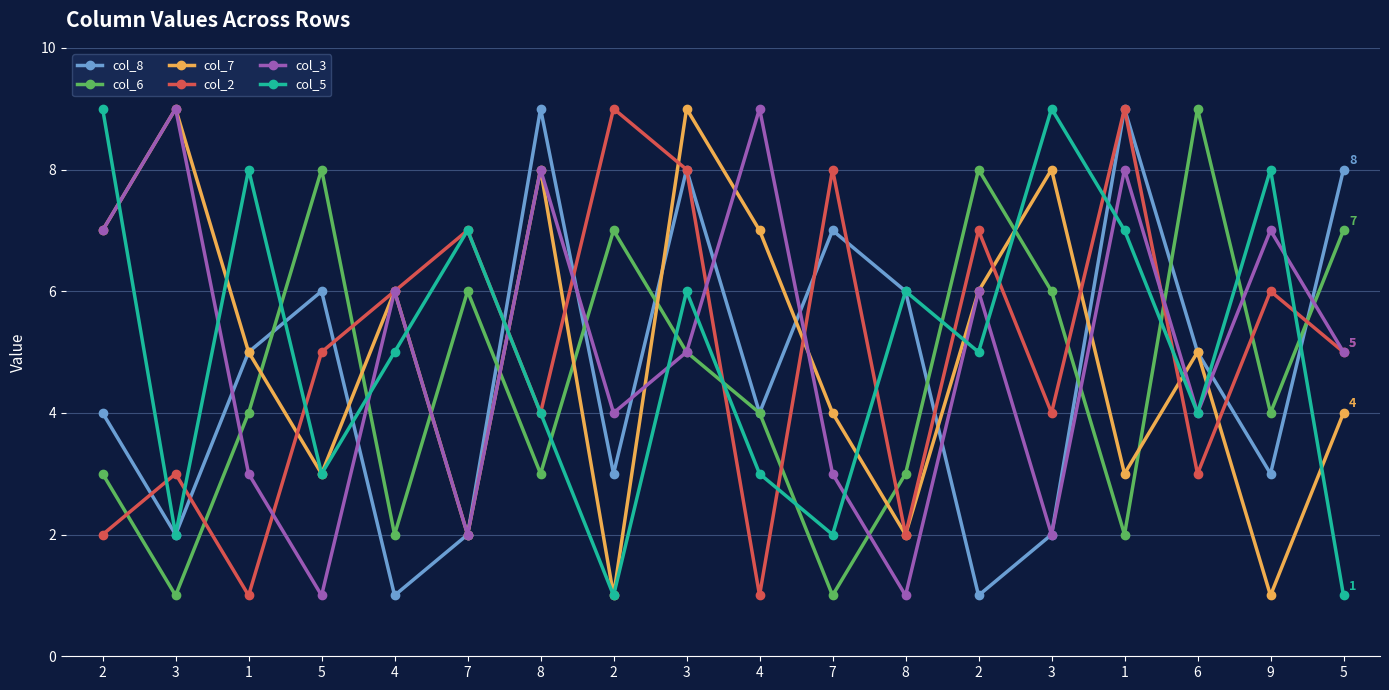

How many lines are shown in the chart?

6